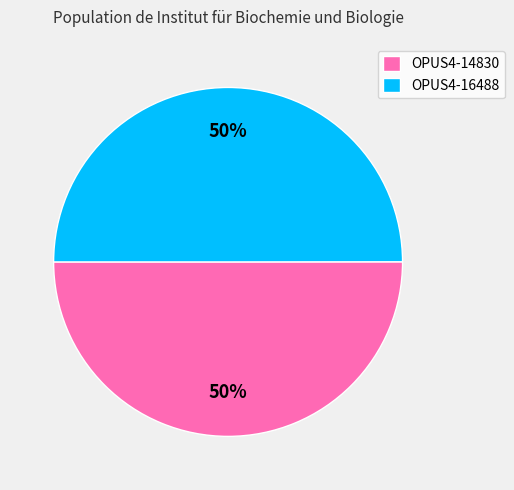

Is it true that OPUS4-16488 is 50% of the pie?

True